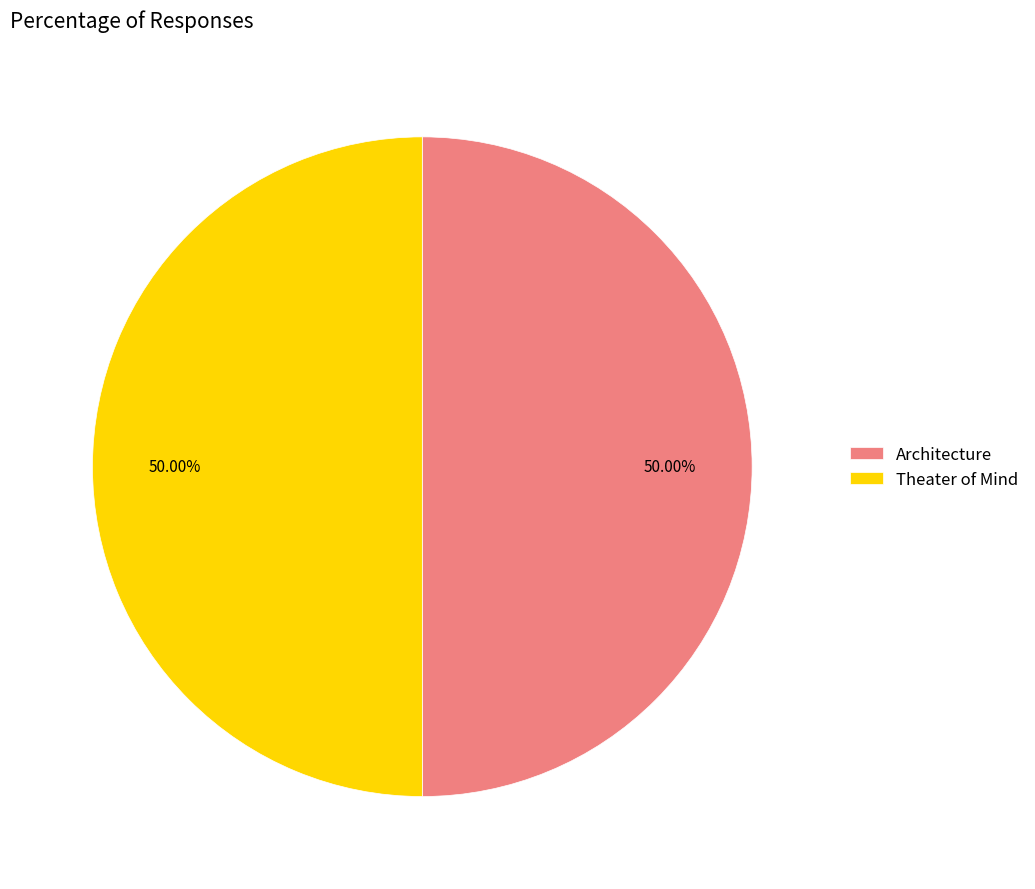

How many slices are in this pie chart?

2